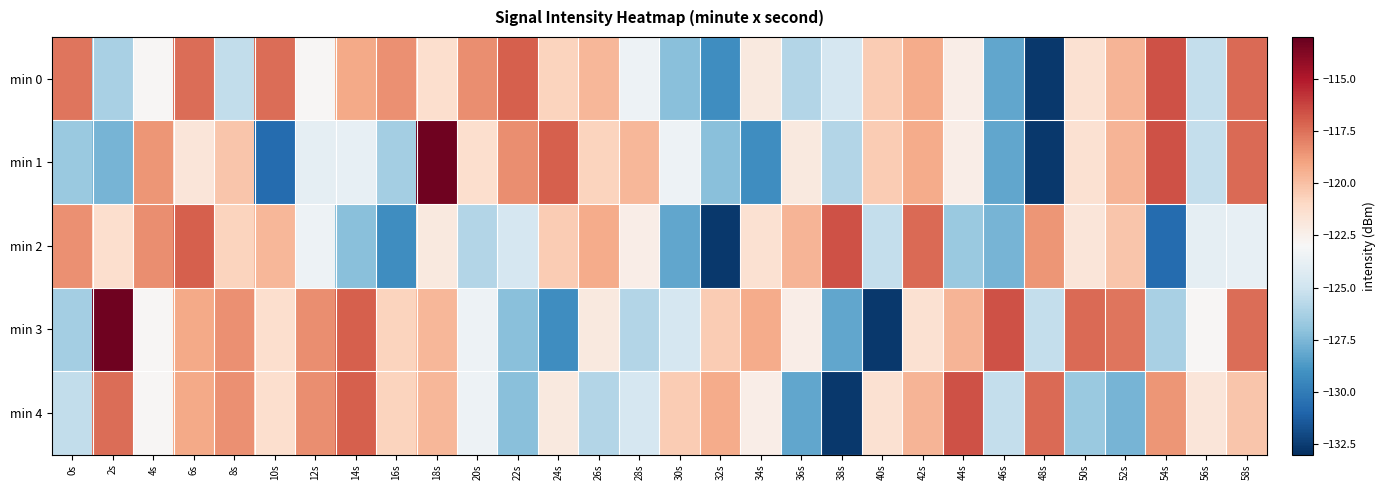

Which category has the highest value across all series?

18s